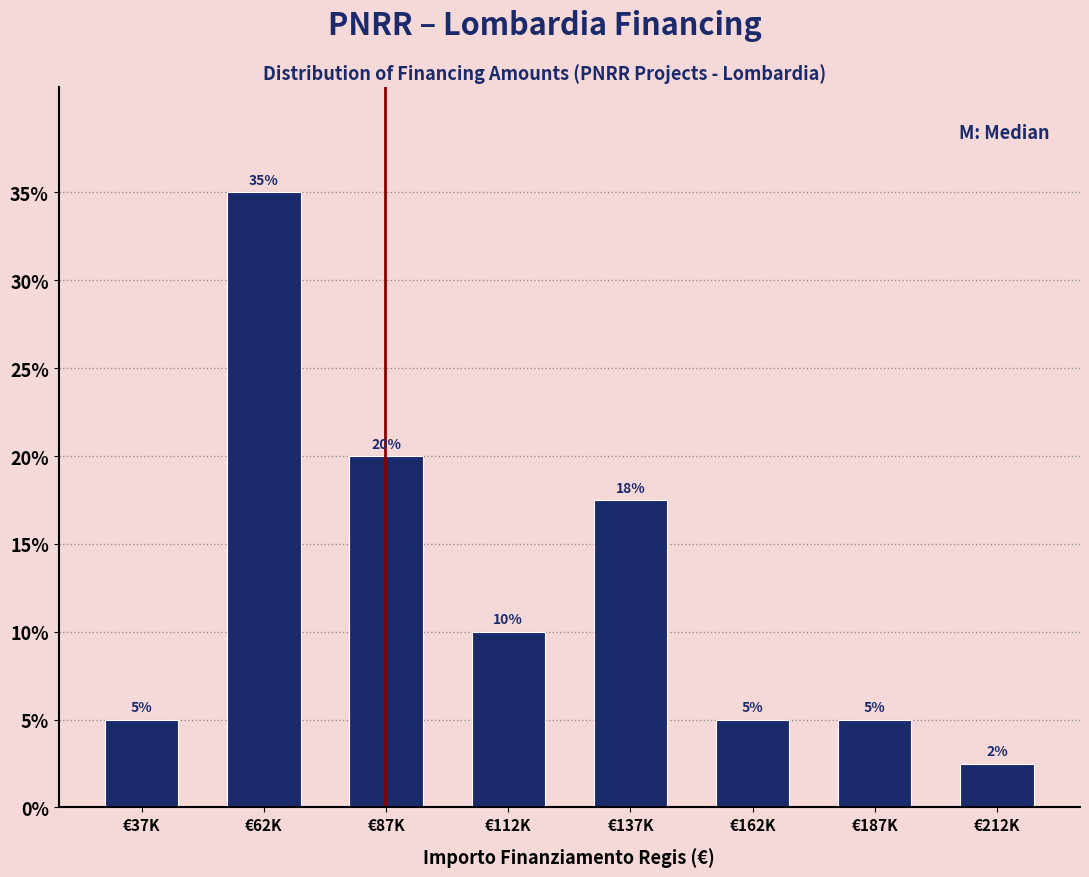

What is the average value?

12.5